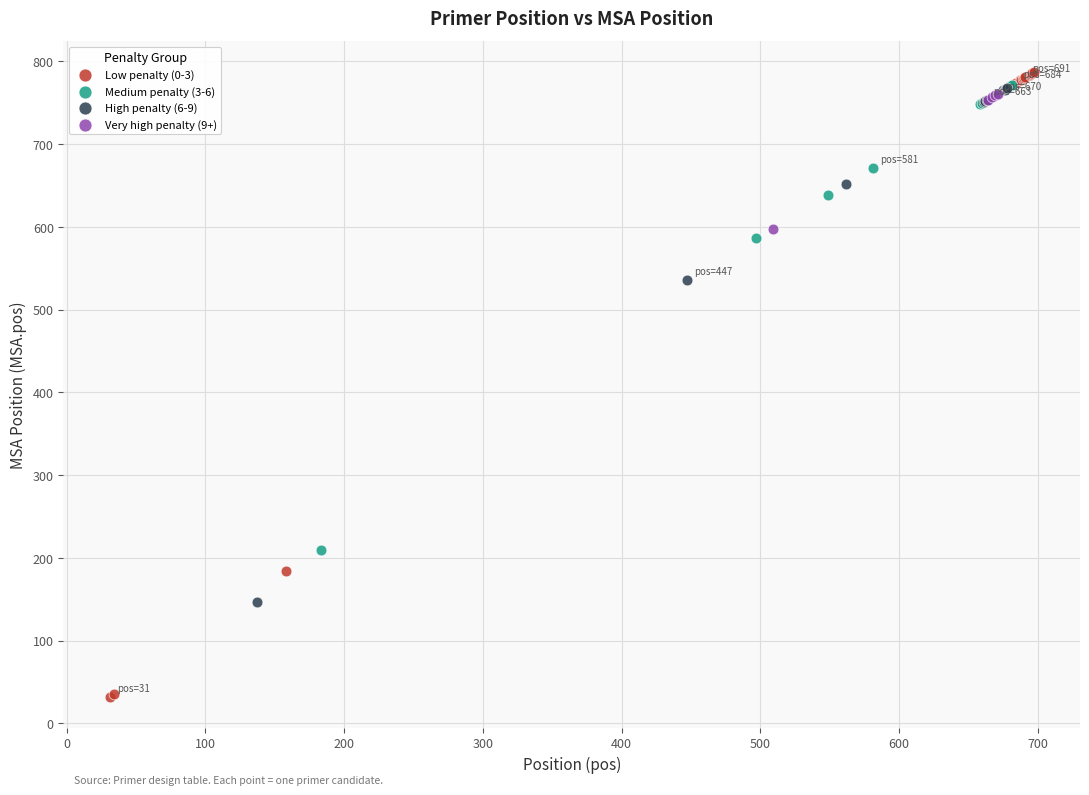

Which series has the widest spread of Y values?

Low penalty (0-3)